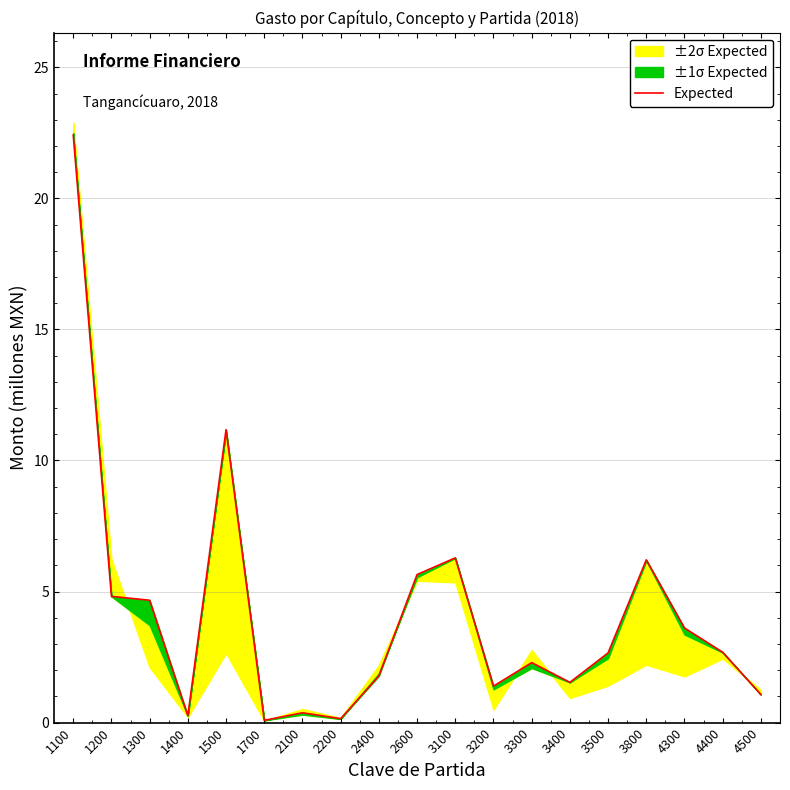

What is the difference between the maximum and minimum values?

22.3